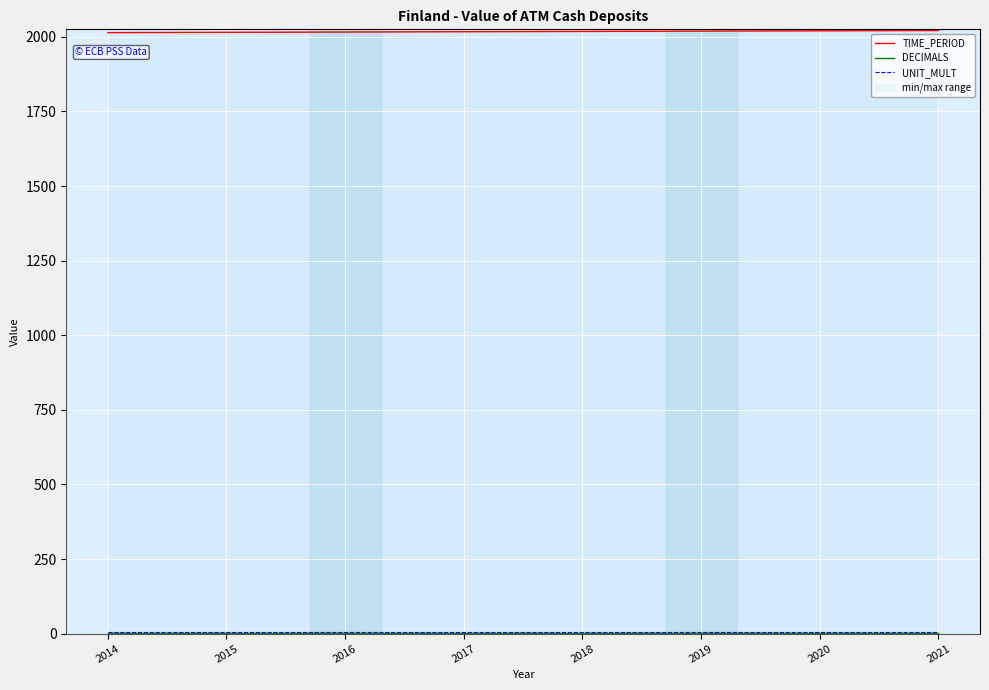

At how many categories does at least one series exceed 1350?

8